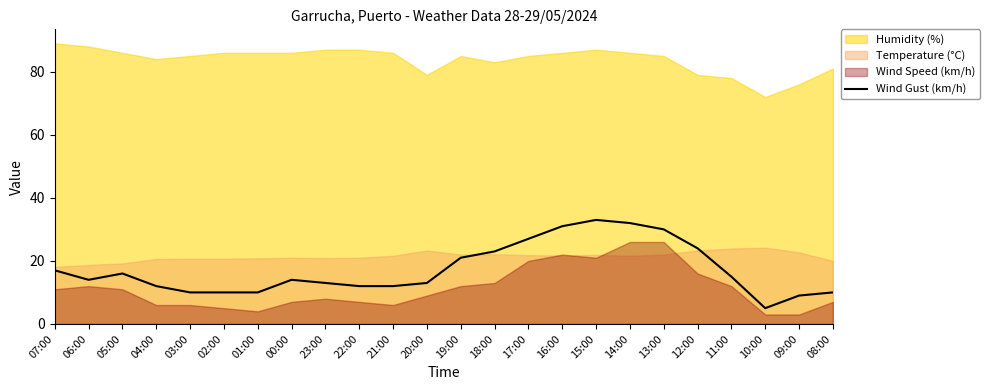

At which label does the data first exceed 14?

07:00